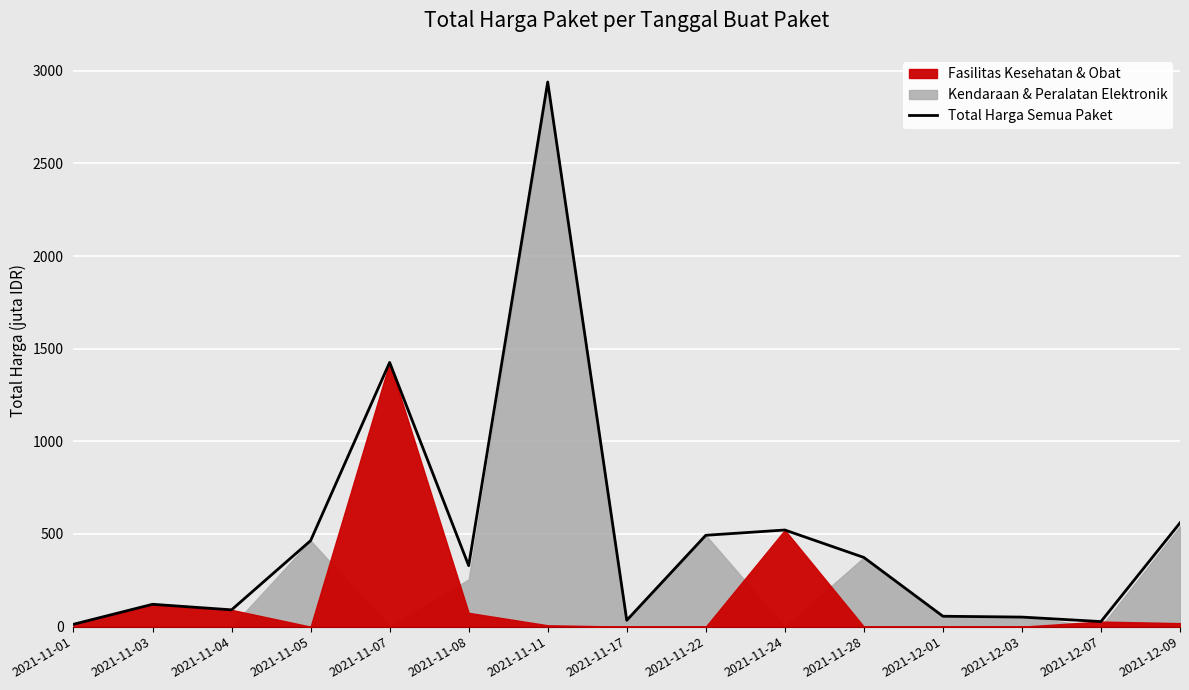

What value does the data have at 2021-11-08?

329.1